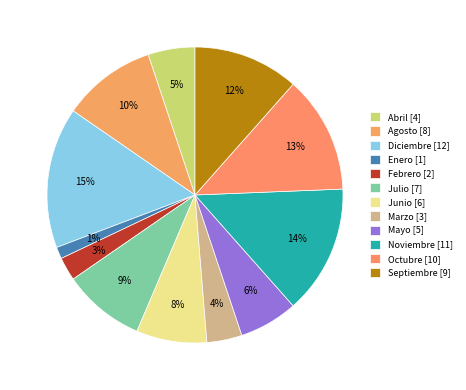

Does Octubre account for over 50% of the chart?

No